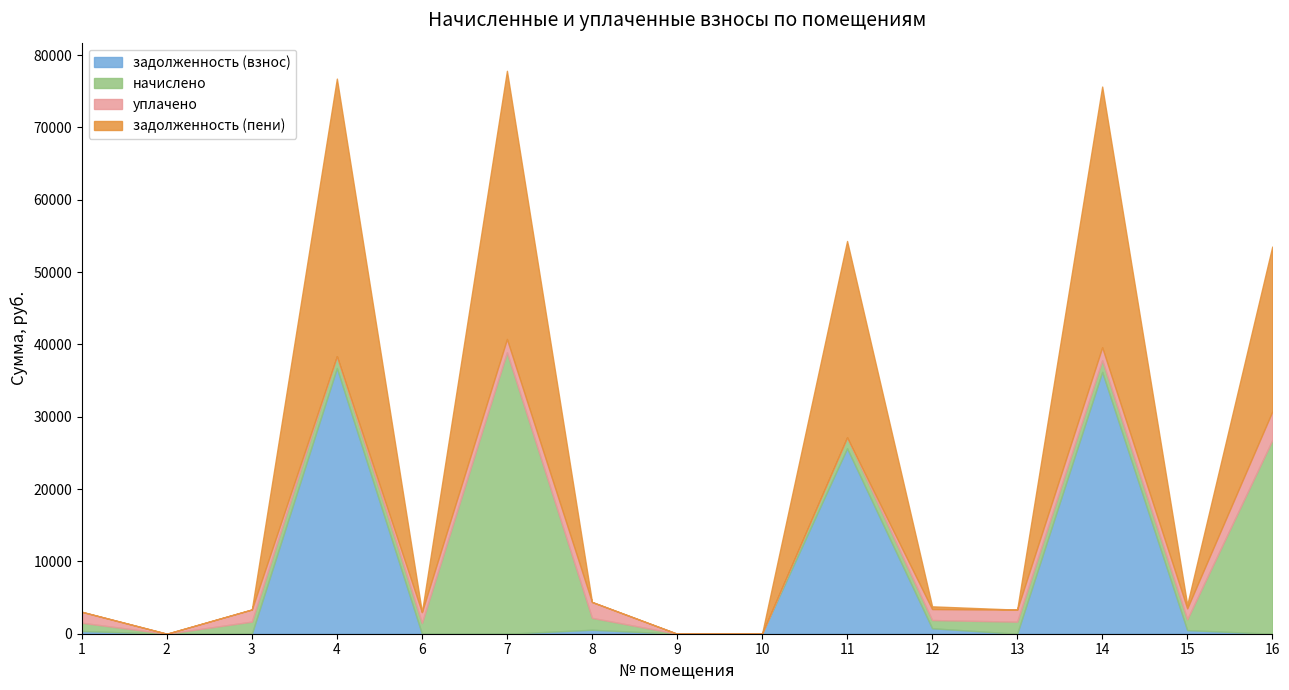

Between which two adjacent categories do уплачено and задолженность (взнос) first intersect?

3 and 4